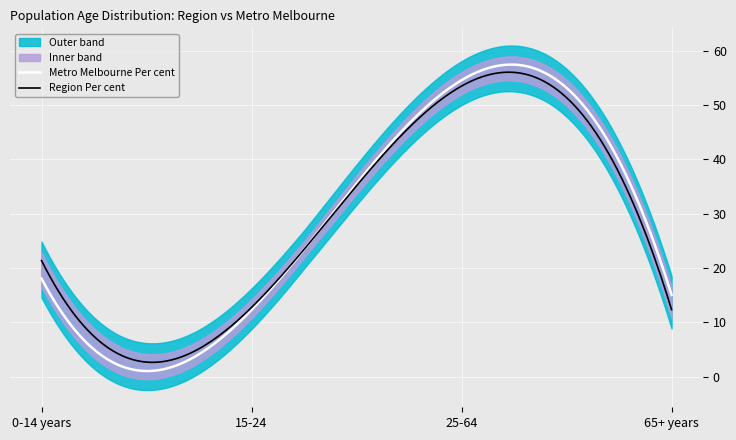

What are all the series names shown in the legend?

Region Per cent, Metro Melbourne Per cent